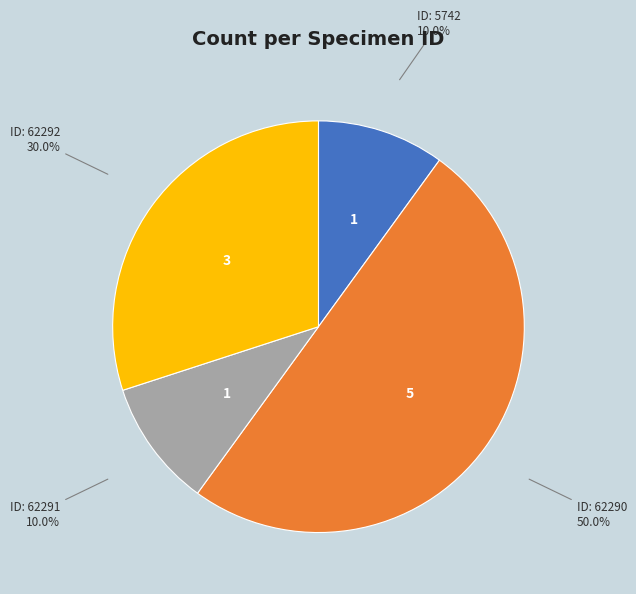

Count the number of slices in the pie.

4